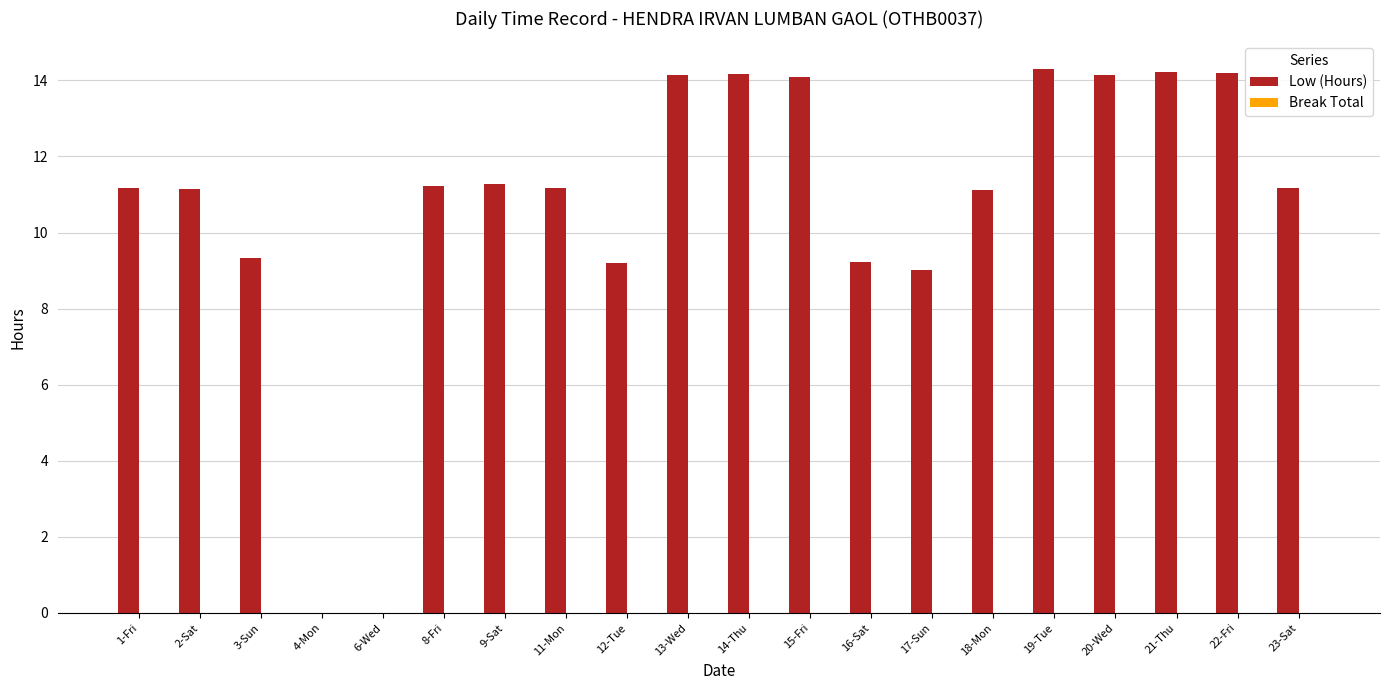

Which has a higher value, 18-Mon or 16-Sat?

18-Mon